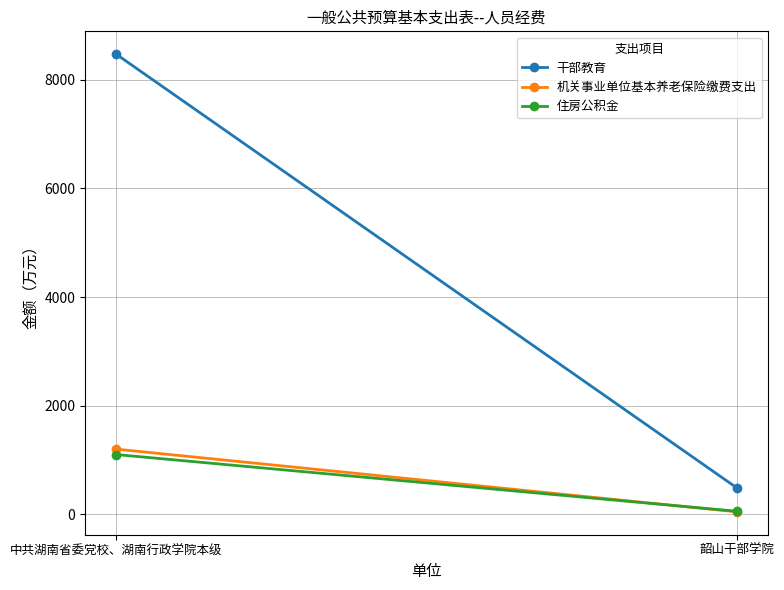

Reading left to right, what are all the values shown in this chart?

干部教育: 8473.0	487.1
机关事业单位基本养老保险缴费支出: 1200.0	45.3
住房公积金: 1100.0	56.0